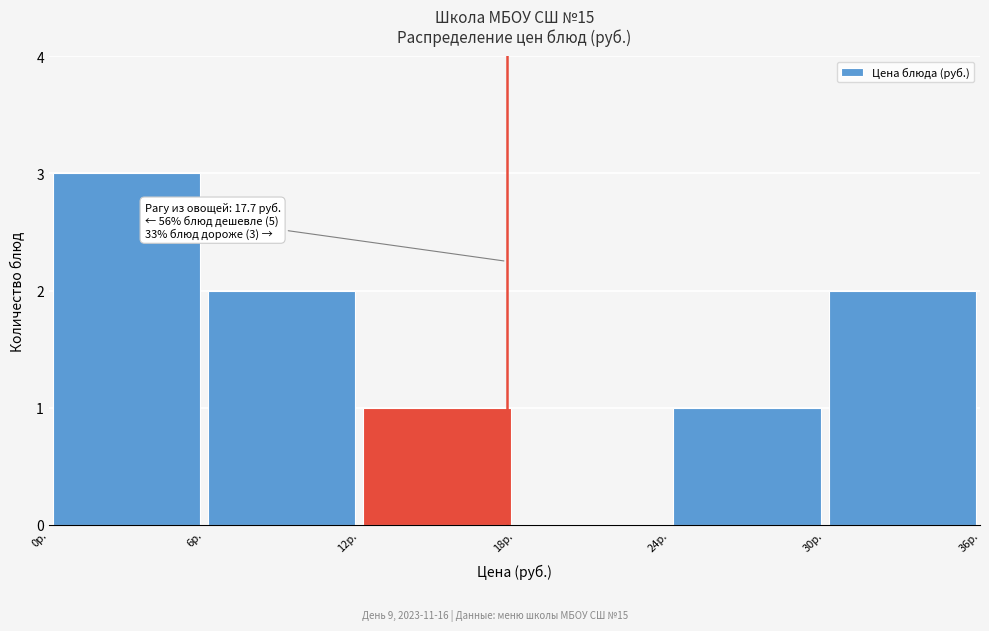

Which range on the x-axis has the tallest bar?

0 to 6